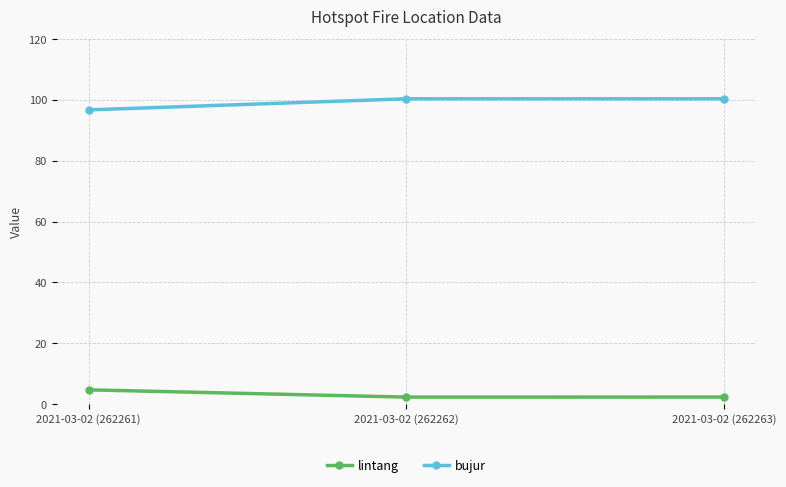

What is the label of the 1st point from the left?

2021-03-02 (262261)